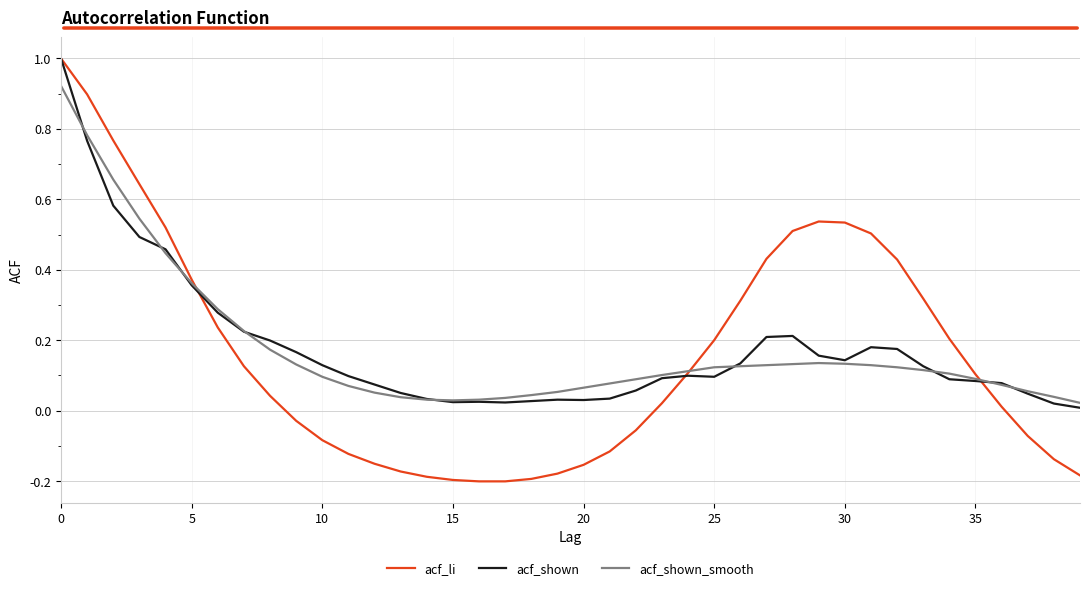

Which series has the largest range (max minus min)?

acf_li